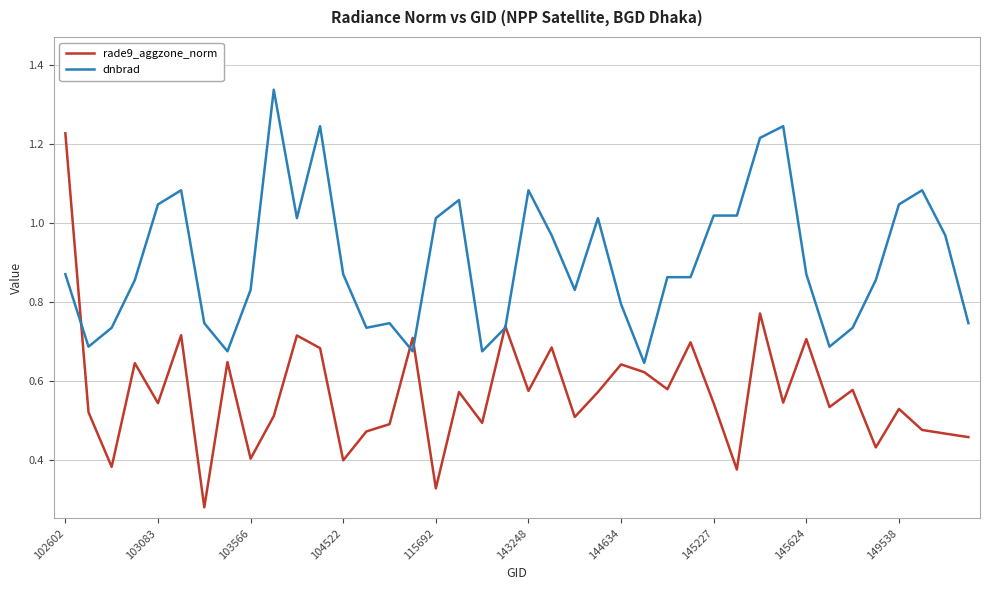

List the series in order of their overall mean, highest first.

dnbrad, rade9_aggzone_norm